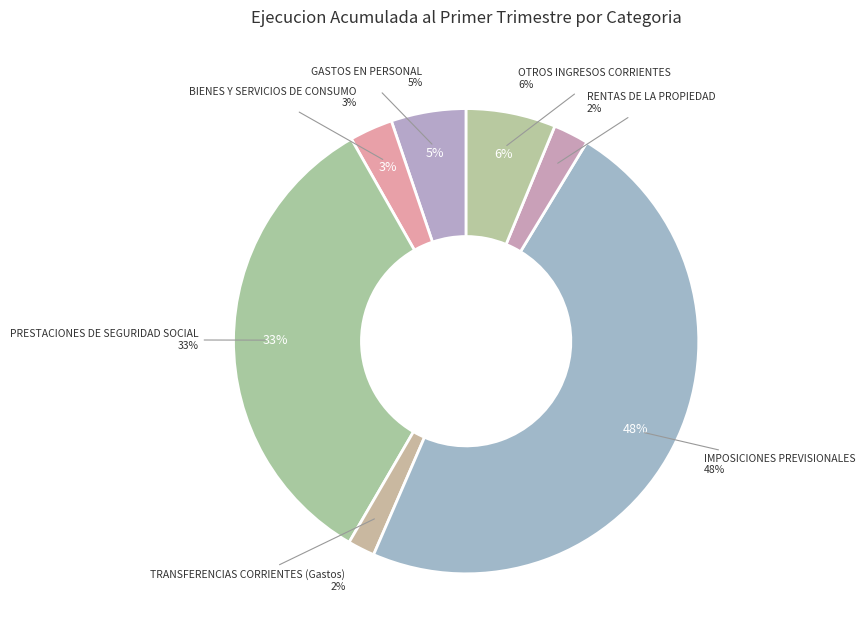

Is BIENES Y SERVICIOS DE CONSUMO the majority of the pie?

No